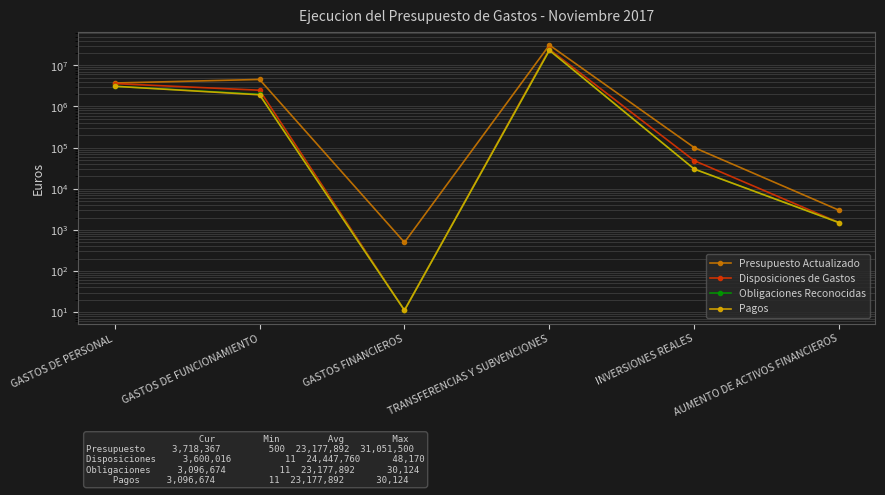

At which category is the sum across all series the highest?

TRANSFERENCIAS Y SUBVENCIONES